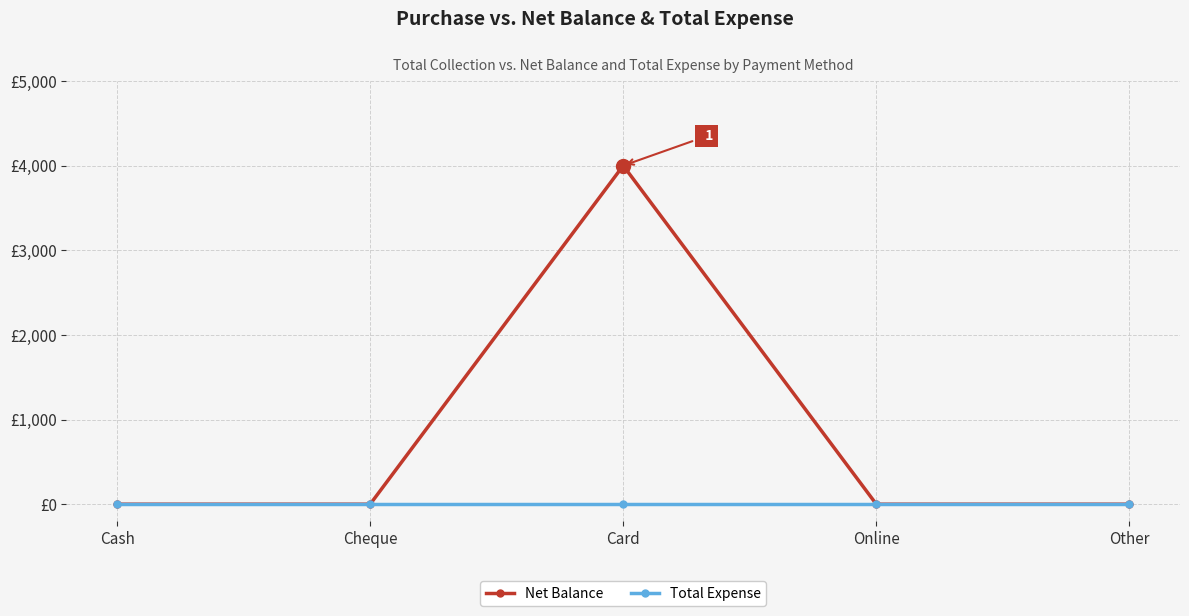

True or false: Net Balance and Total Expense cross at least once.

False